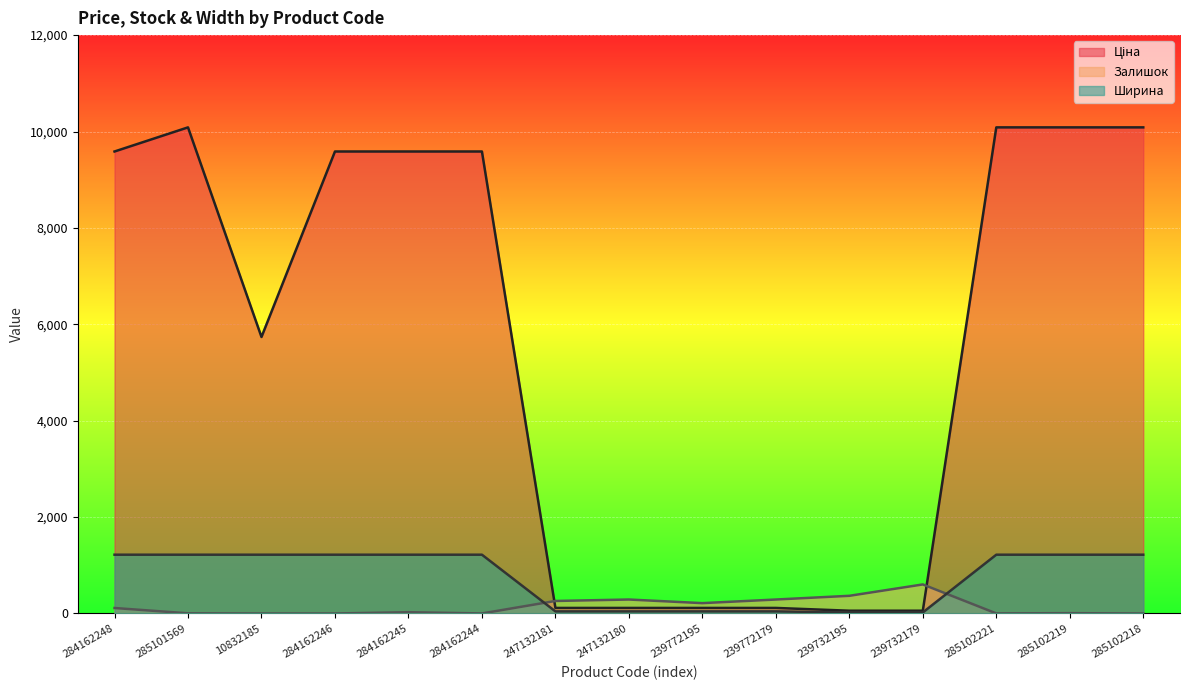

Which category has the highest value across all series?

285101569